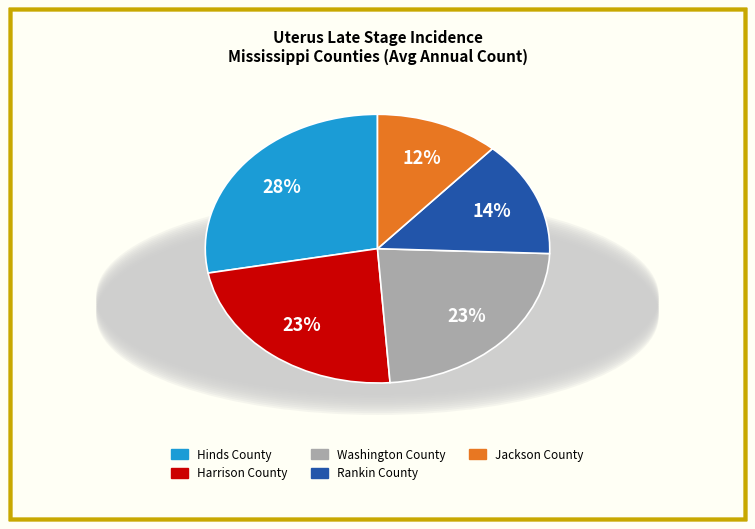

To the nearest percent, what is the average slice percentage?

20%